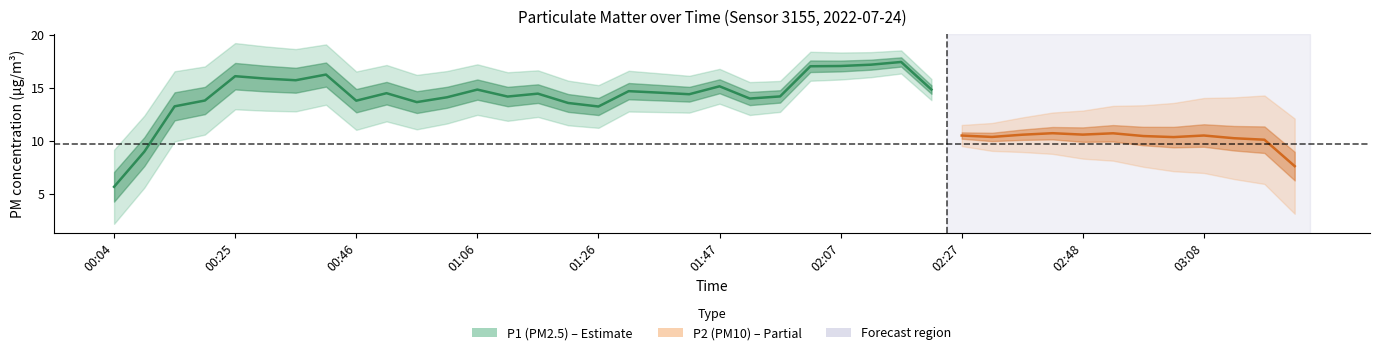

List the series in order of their overall mean, highest first.

P1, P2